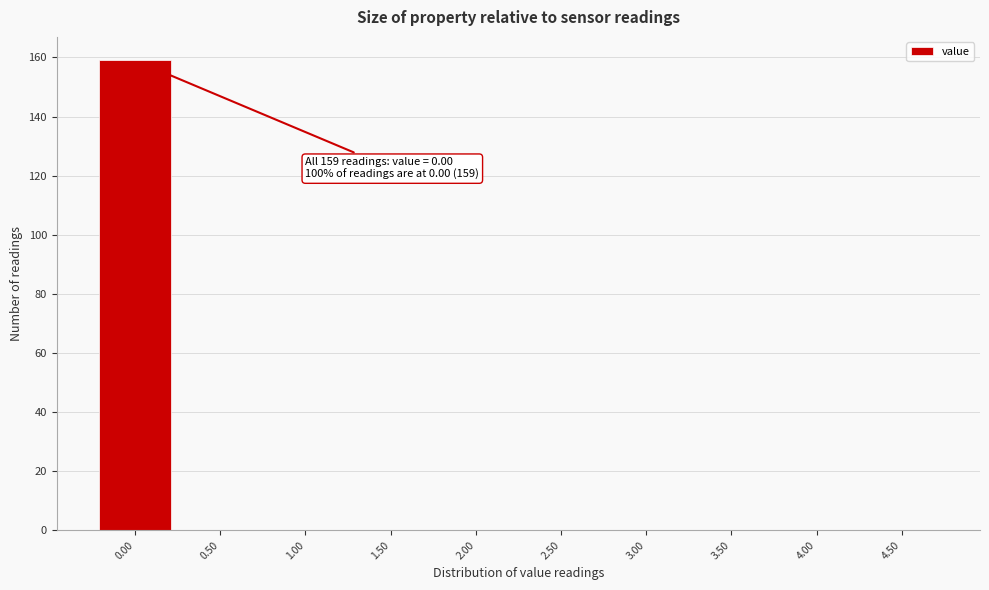

Over which range of the x-axis is the bar tallest?

-0.25 to 0.25